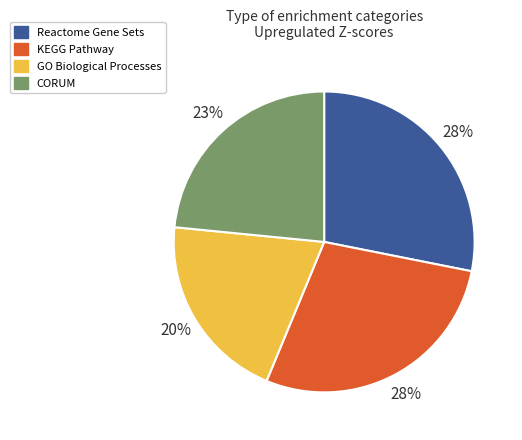

How many segments does this pie chart have?

4